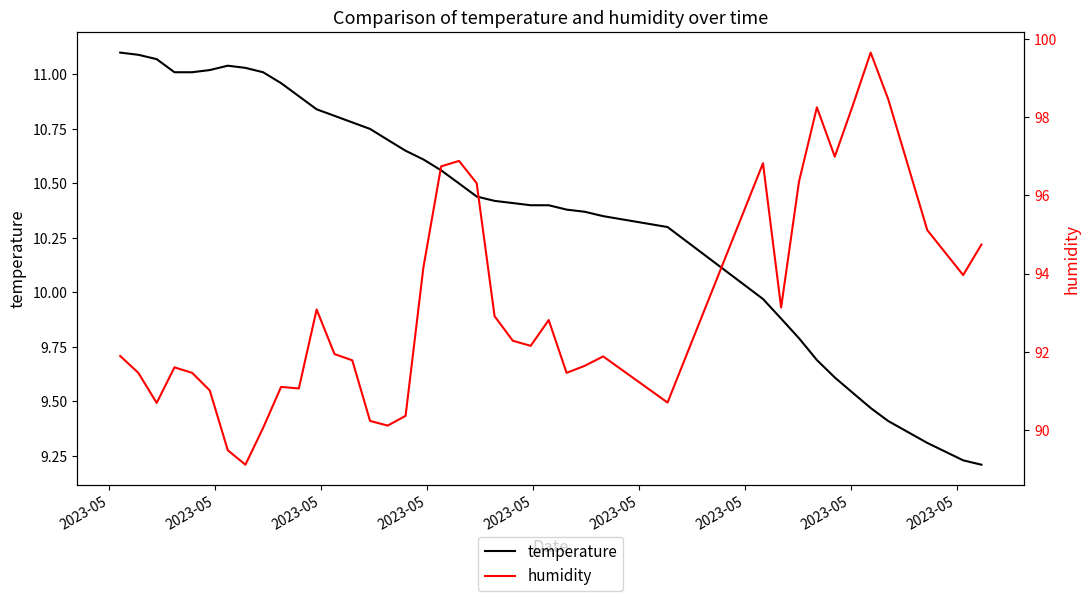

How many lines are shown in the chart?

2